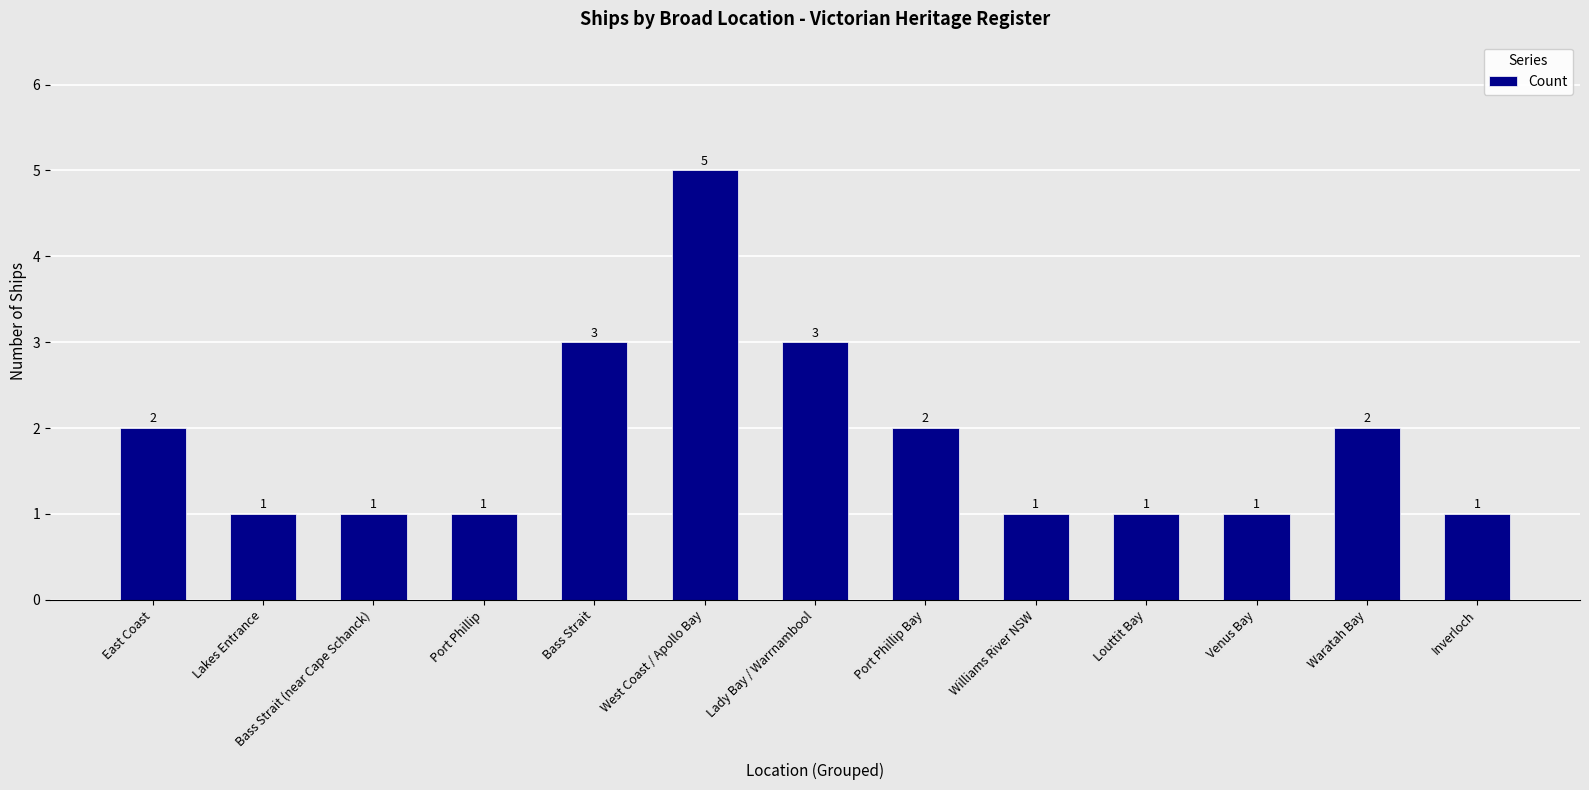

The value at Bass Strait (near Cape Schanck) is 0. True or false?

False